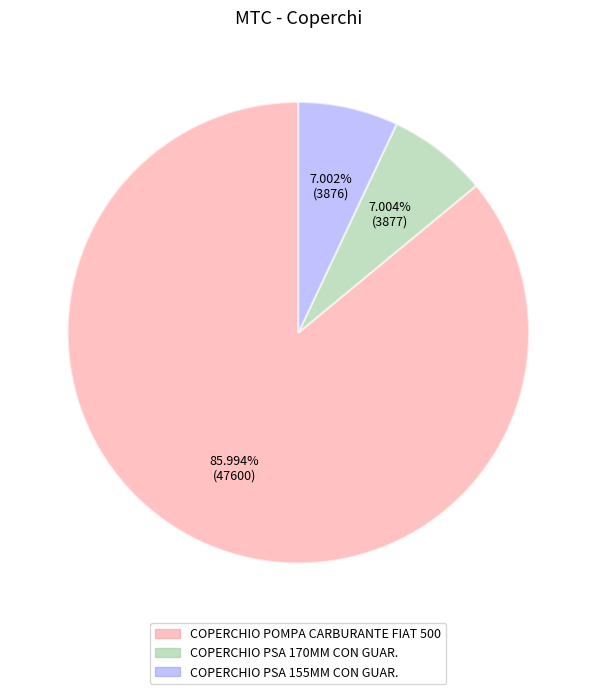

What is the total percentage of COPERCHIO POMPA CARBURANTE FIAT 500 and COPERCHIO PSA 155MM CON GUAR.?

93.0%